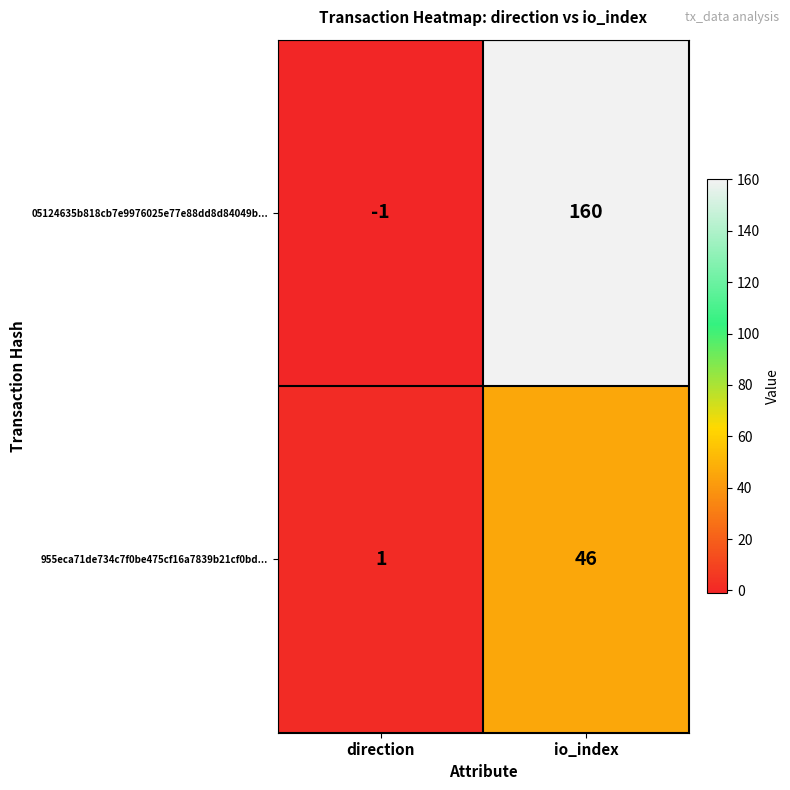

Reading left to right, extract all data points from this chart.

05124635b818cb7e9976025e77e88dd8d84049b...: direction=-1	io_index=160
955eca71de734c7f0be475cf16a7839b21cf0bd...: direction=1	io_index=46